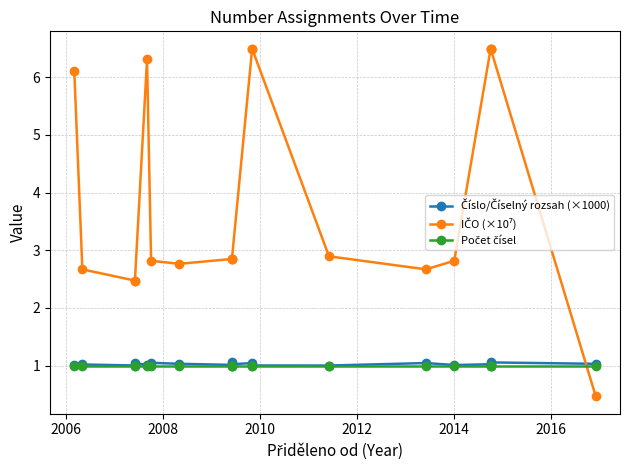

Is it true that Číslo/Číselný rozsah (×1000) equals 0.6 at 2018?

False